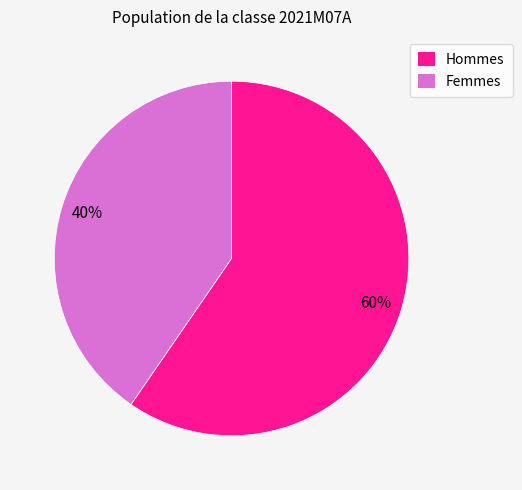

What is the ratio of the value at Hommes to the value at Femmes?

1.5